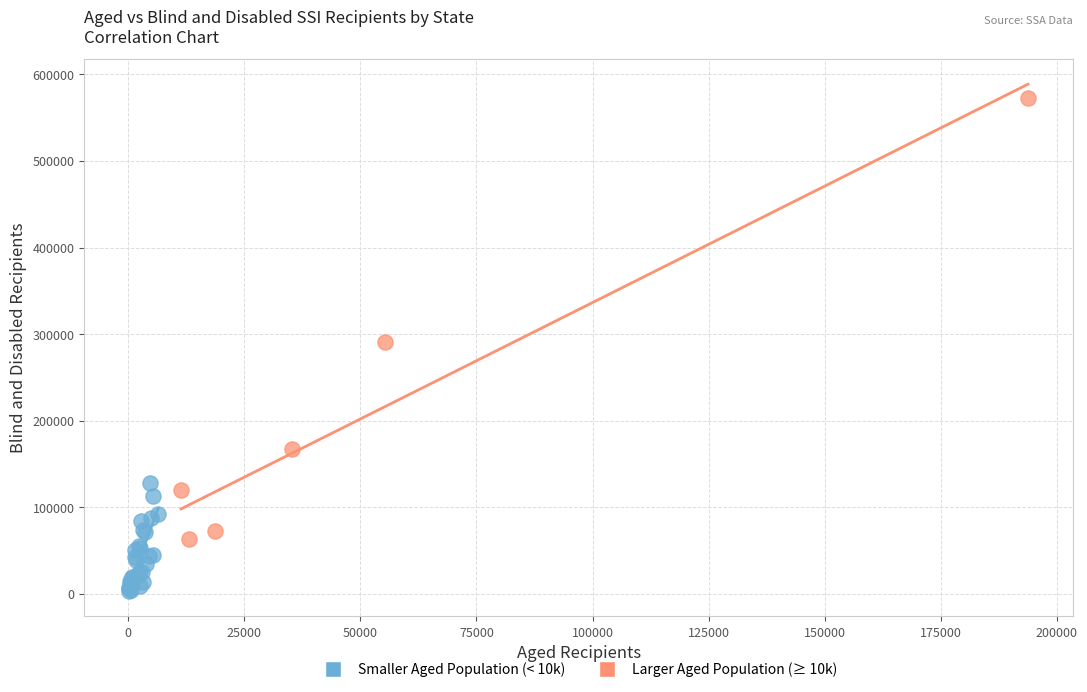

Which series contains the lowest Y value?

Smaller Aged Population (< 10k)